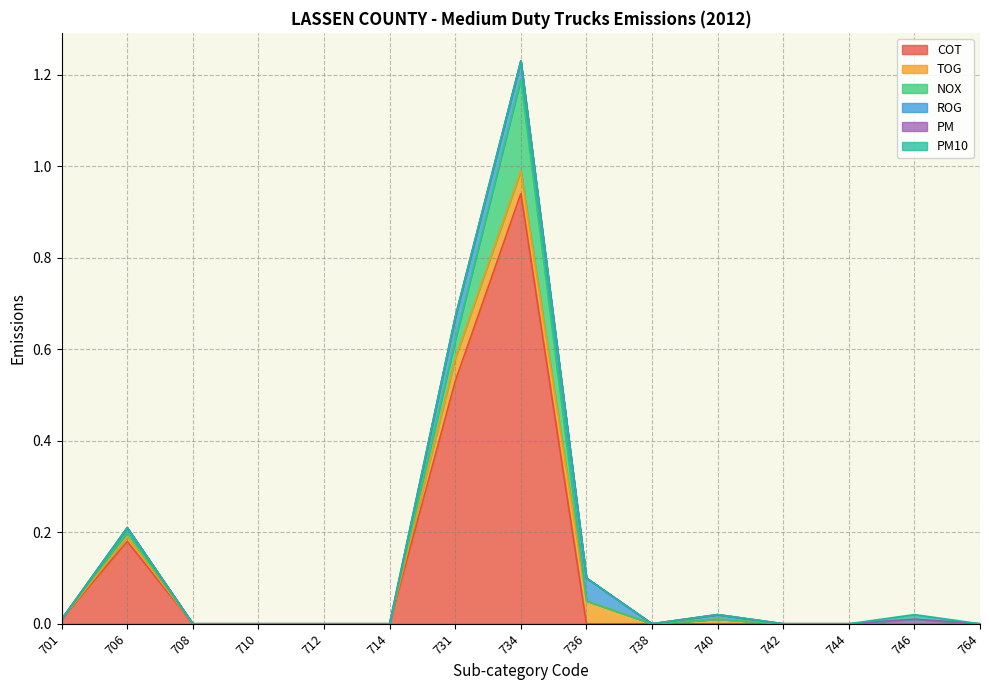

Which has a higher value, 740 or 736?

740